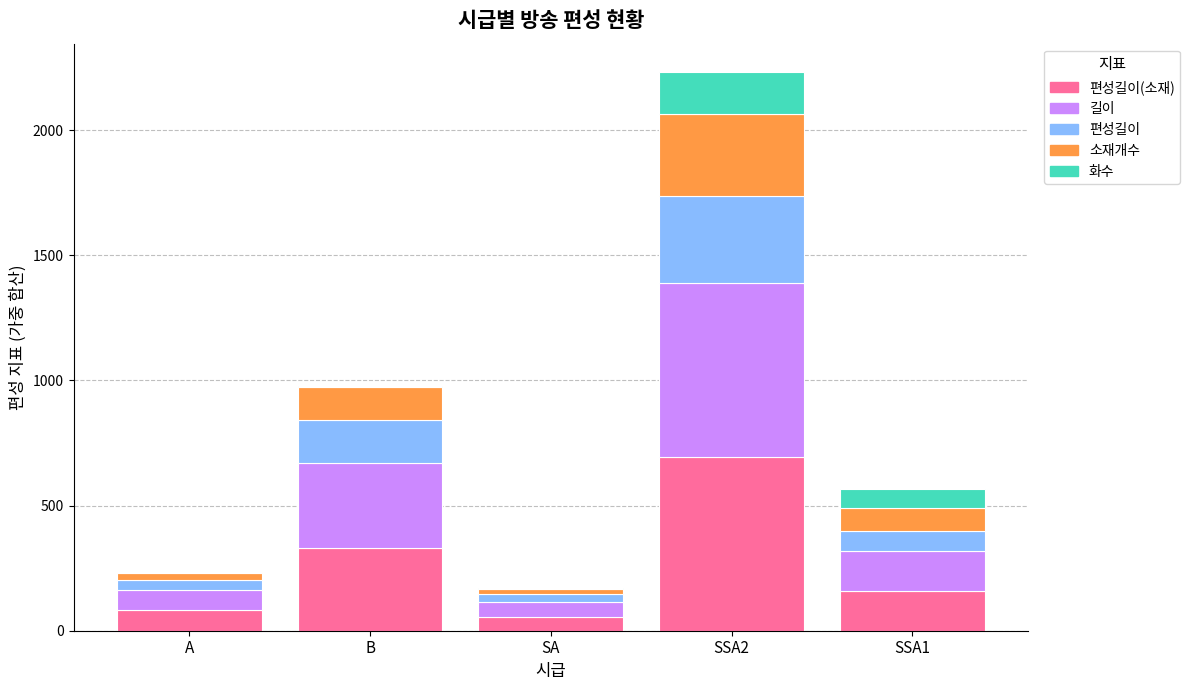

Are the bars horizontal?

No